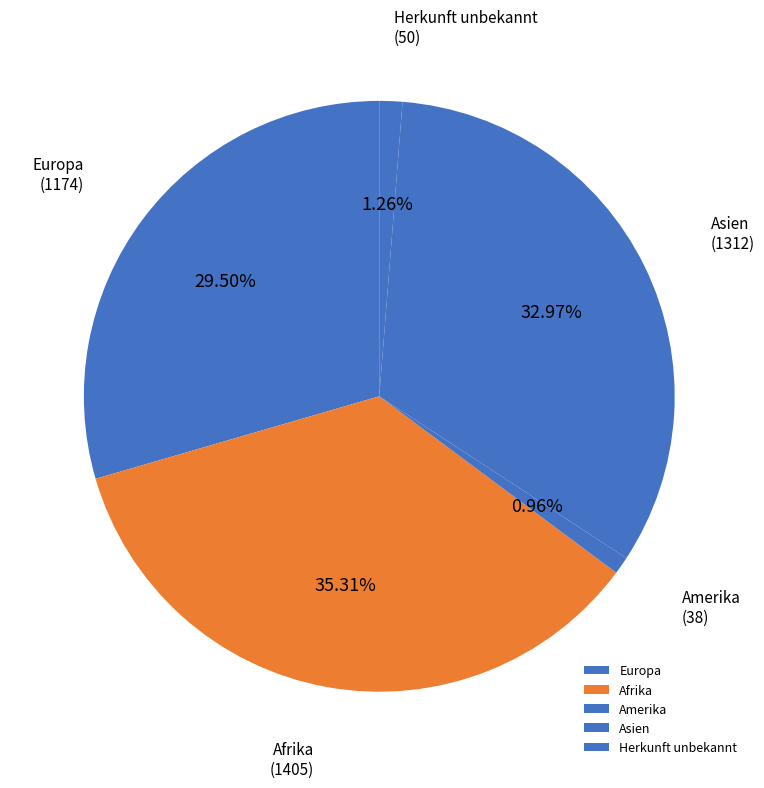

Does any single category account for the majority?

No